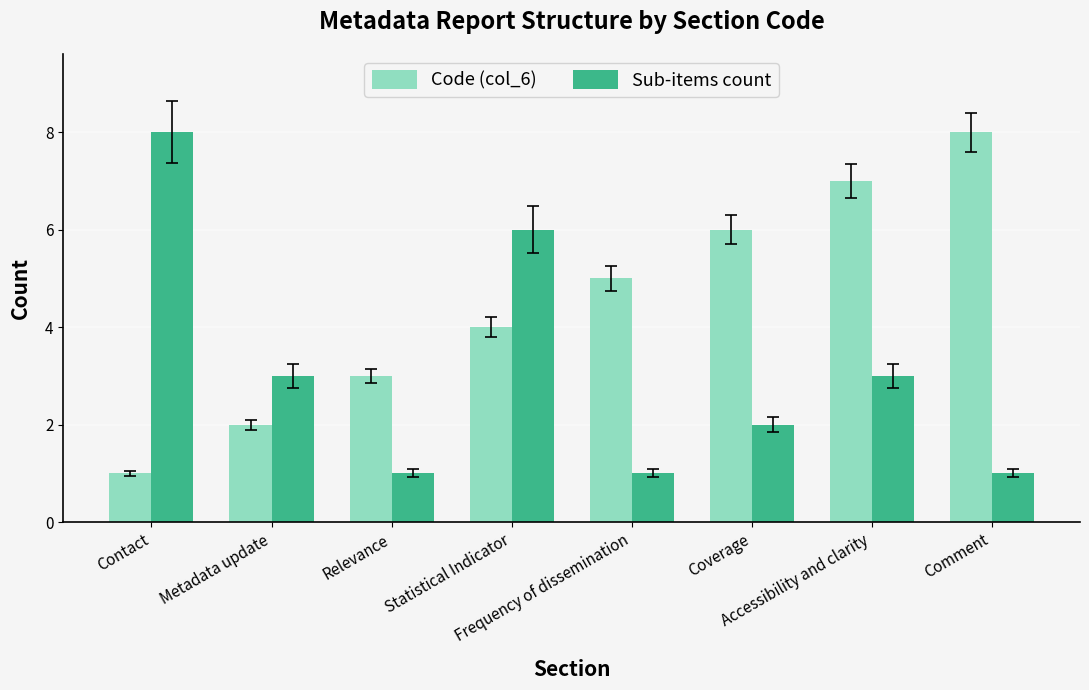

What is the sum of all Code (col_6) values?

36